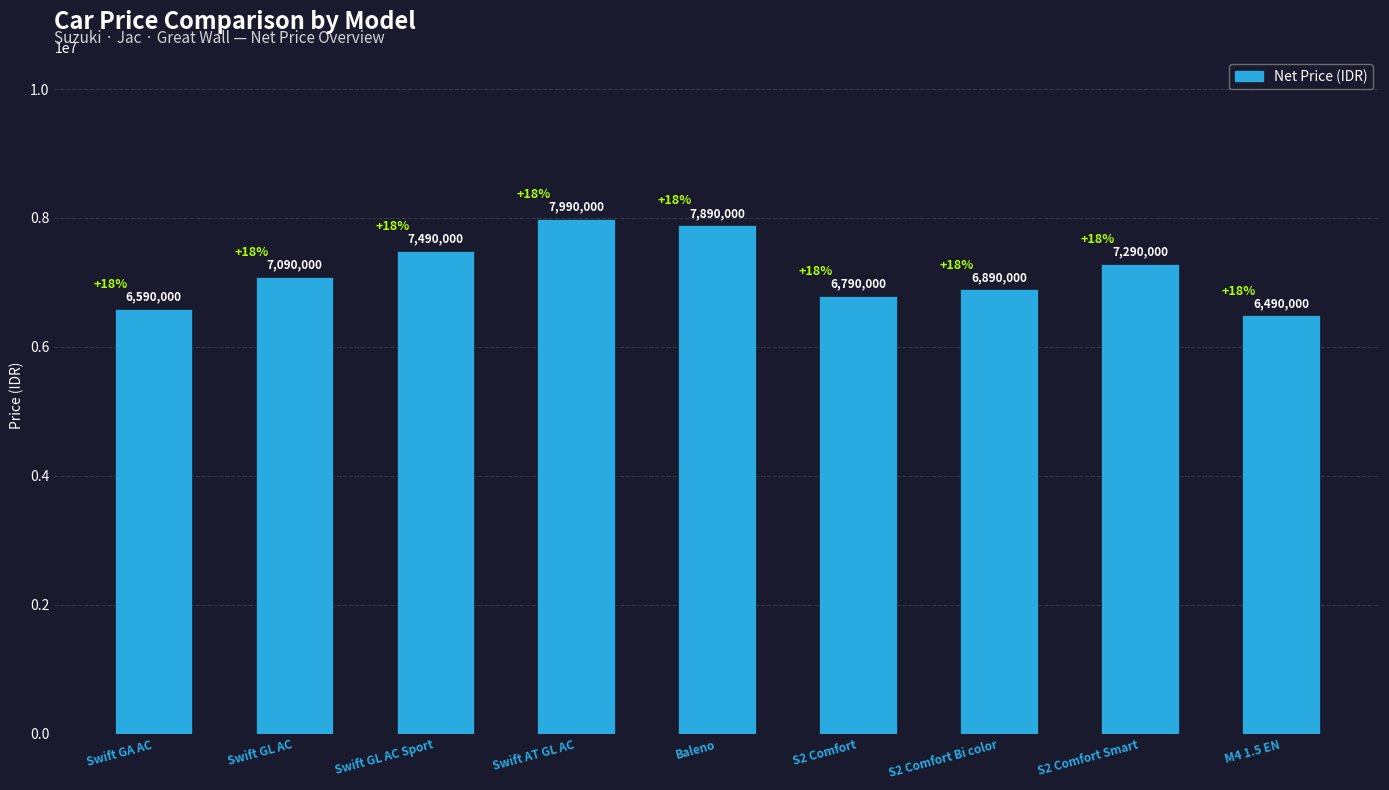

Which label corresponds to the largest value in the chart?

Swift AT GL AC